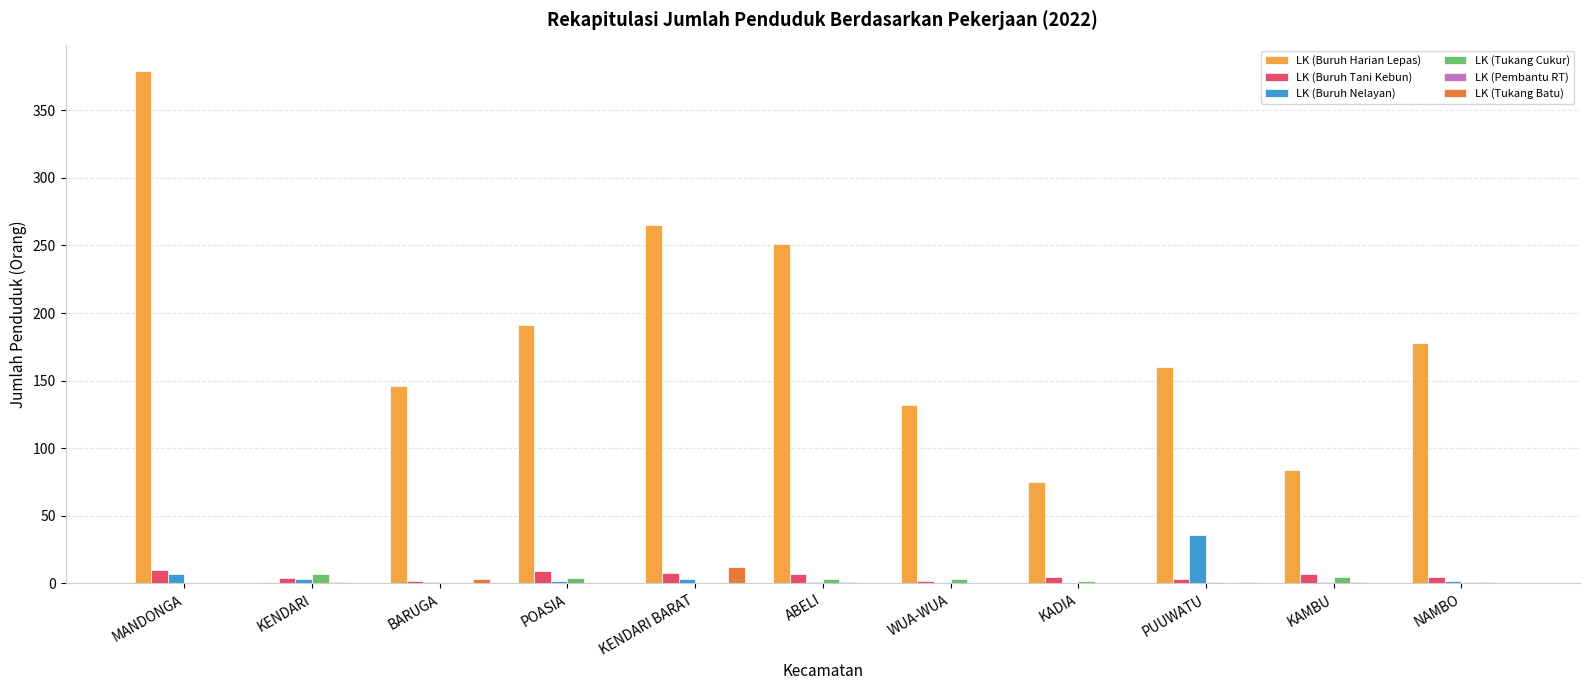

At which category is the sum across all series the highest?

MANDONGA